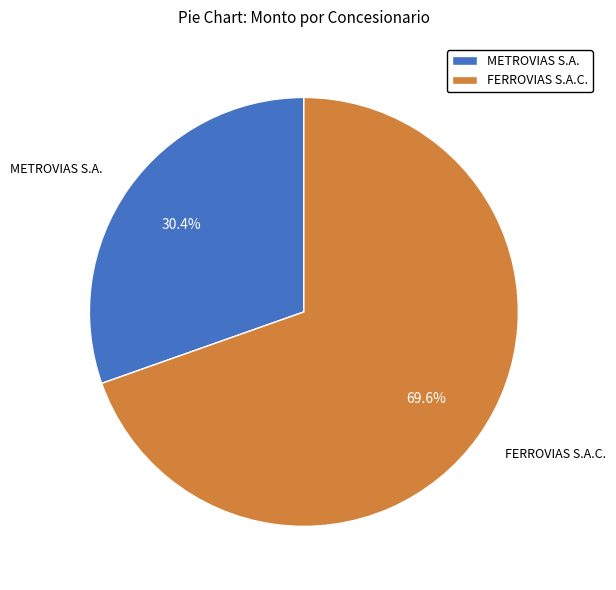

Combined, do METROVIAS S.A. and FERROVIAS S.A.C. account for over 50%?

Yes